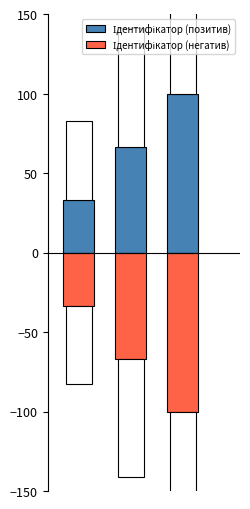

List the series in order of their peak value, highest first.

Ідентифікатор (позитив), Ідентифікатор (негатив)